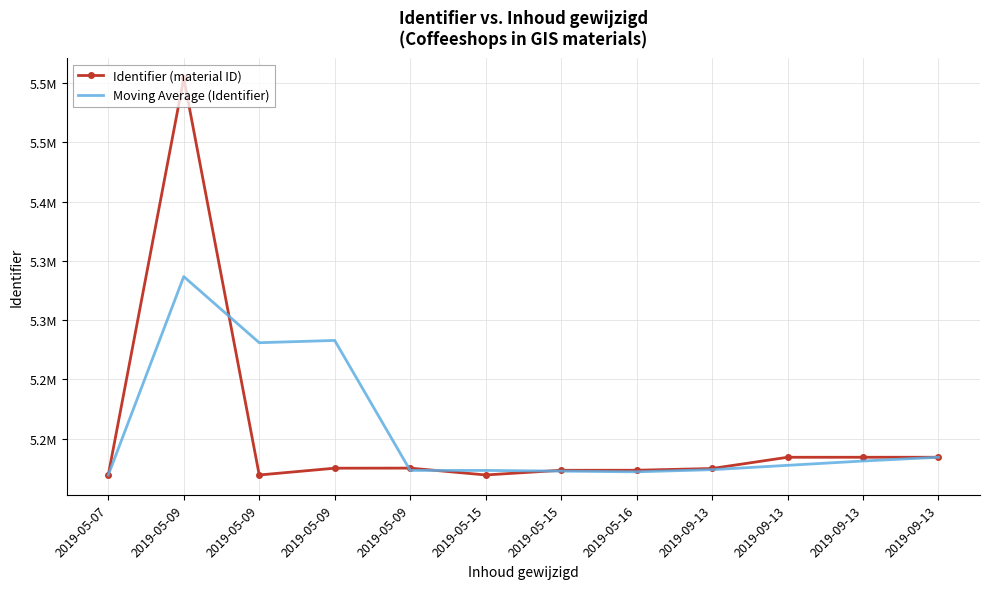

What are all the series names shown in the legend?

Identifier (material ID), Moving Average (Identifier)